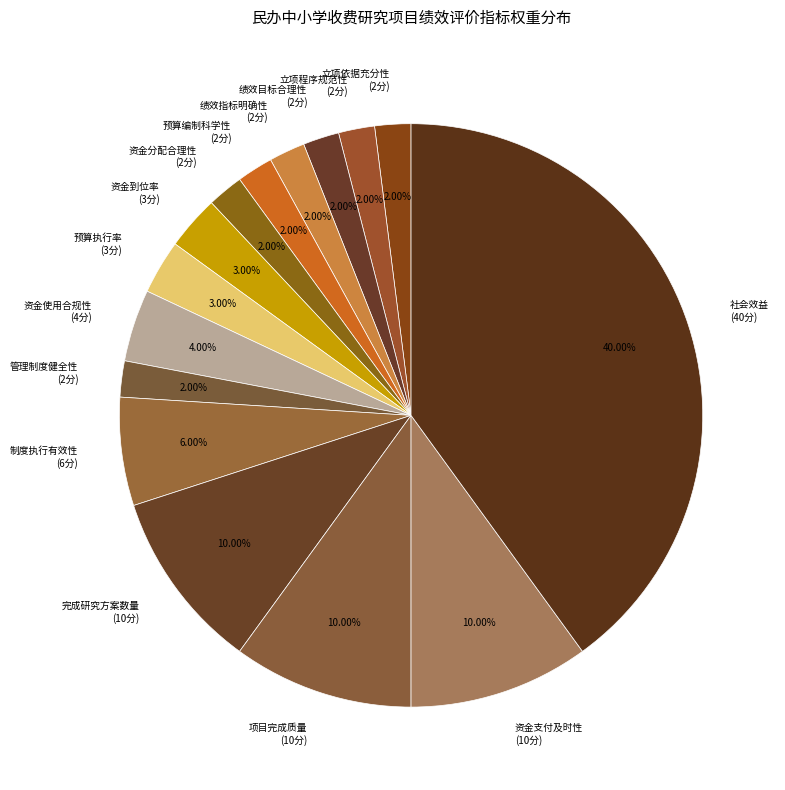

Count the number of slices in the pie.

15